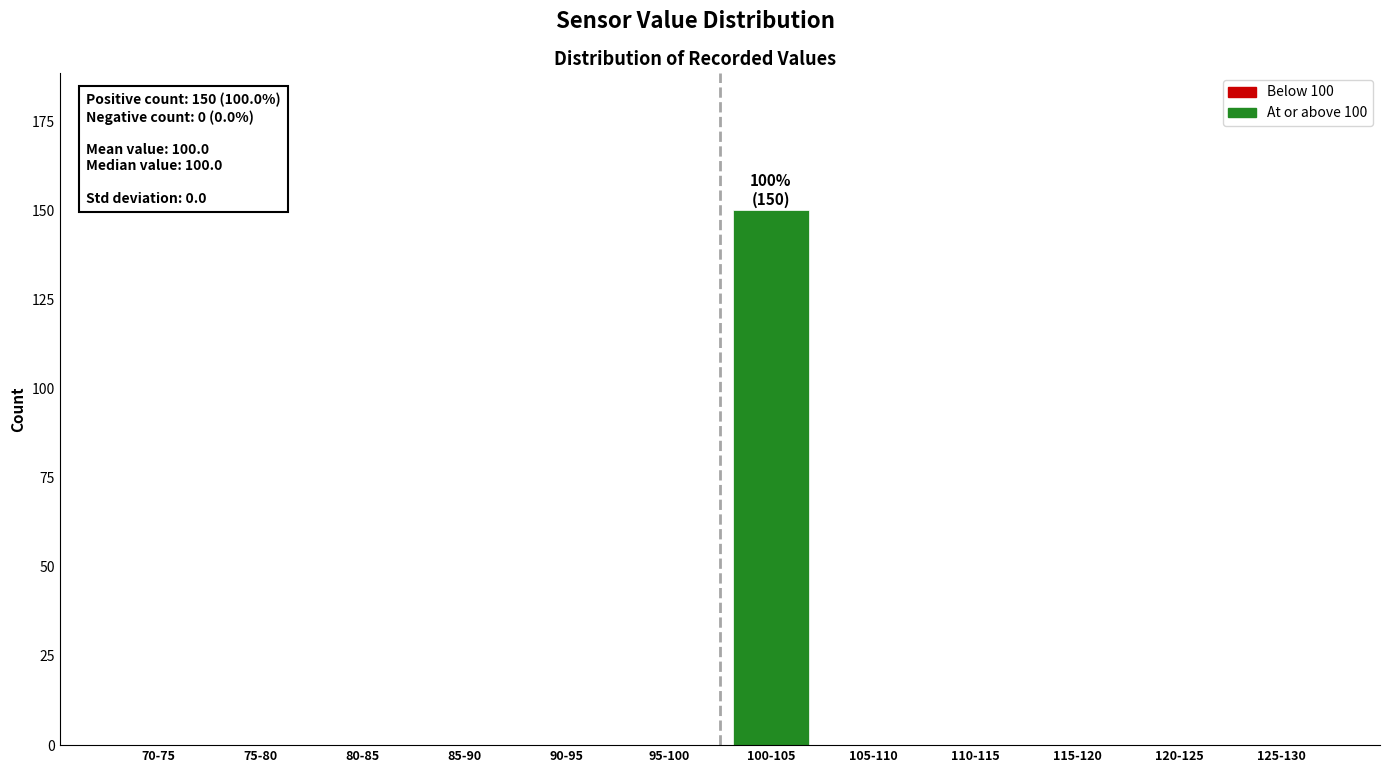

Reading left to right, list all the values displayed in this chart.

70-75=0	75-80=0	80-85=0	85-90=0	90-95=0	95-100=0	100-105=150	105-110=0	110-115=0	115-120=0	120-125=0	125-130=0